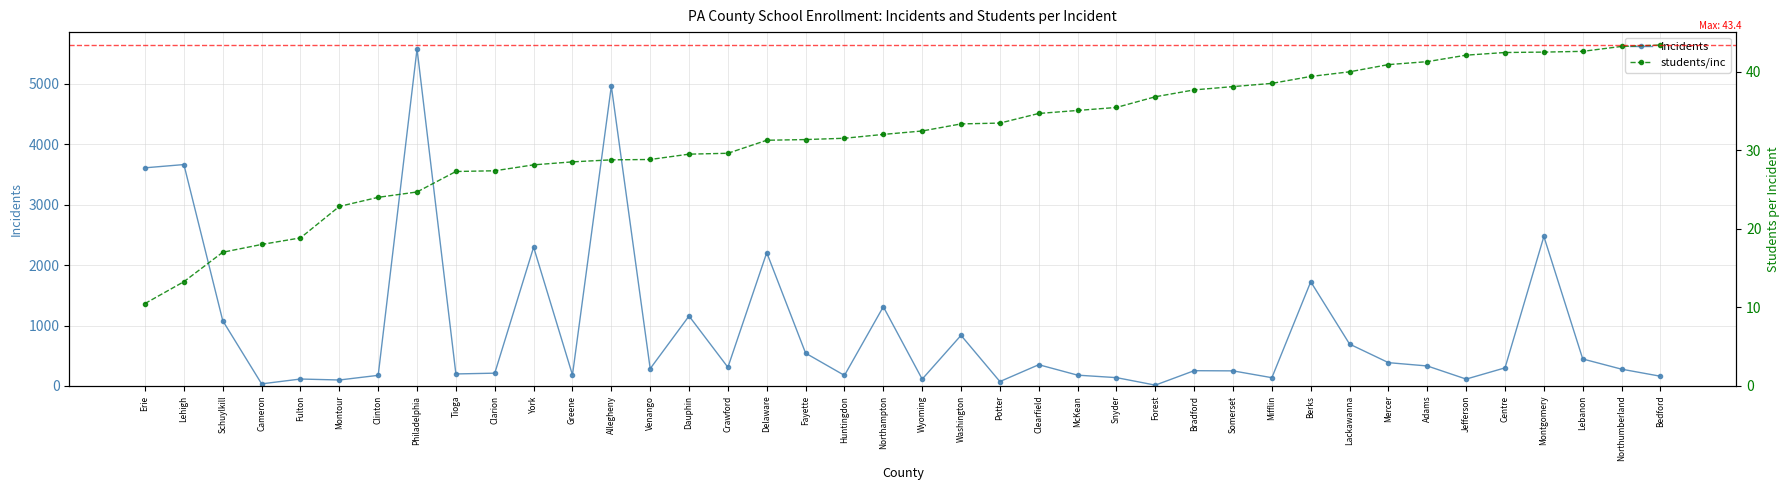

At which category is the sum across all series the highest?

Philadelphia